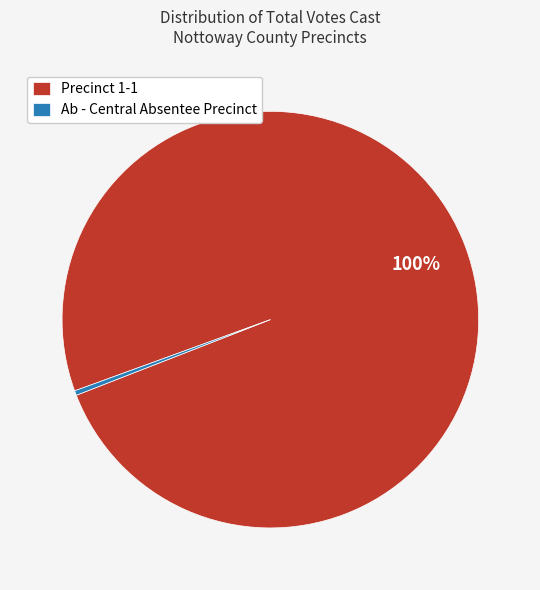

The Ab - Central Absentee Precinct slice represents 15% of the pie. True or false?

False